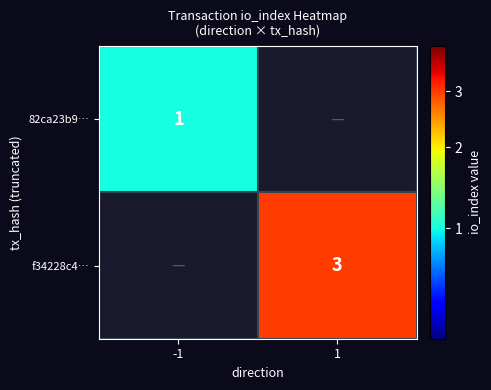

The value of f34228c4… at 1 is 3. True or false?

True